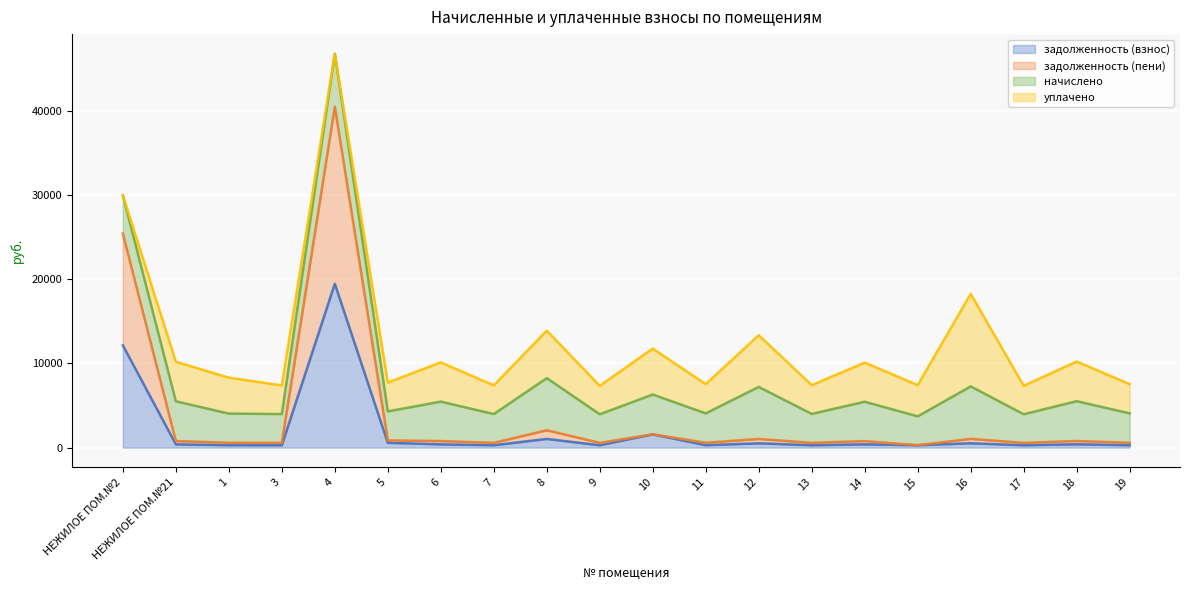

What is the maximum value for задолженность (взнос)?

19446.8